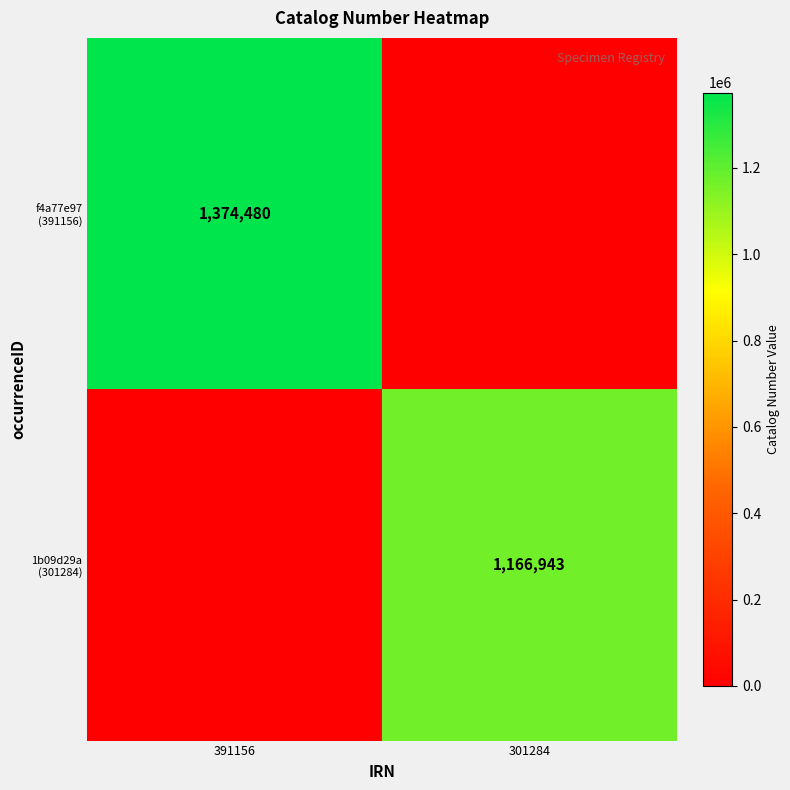

How many data points does each series have?

2